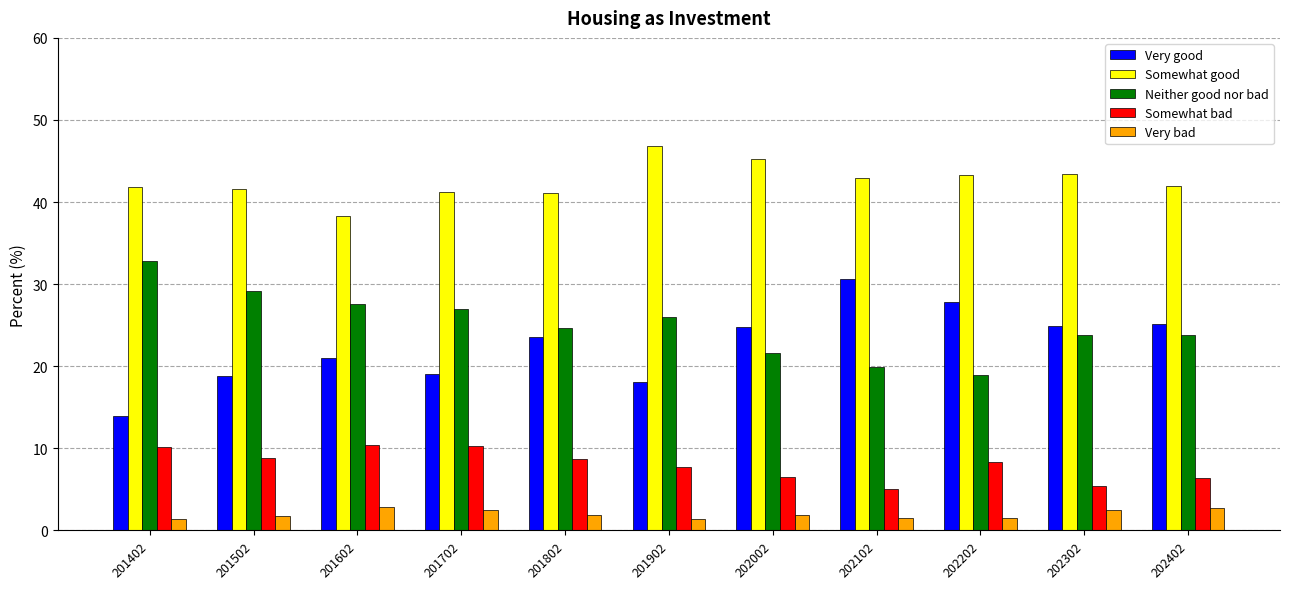

What is the total value across all series at 201402?

100.0